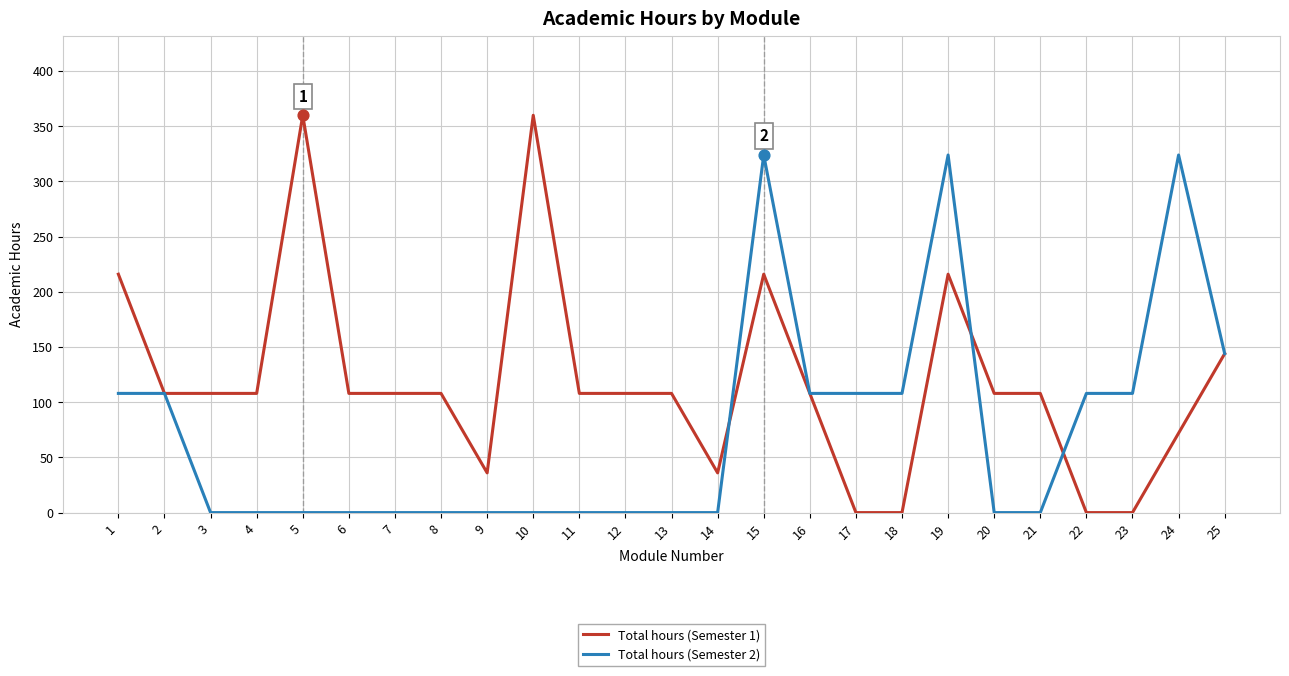

What is the difference between the highest and lowest values at 9?

36